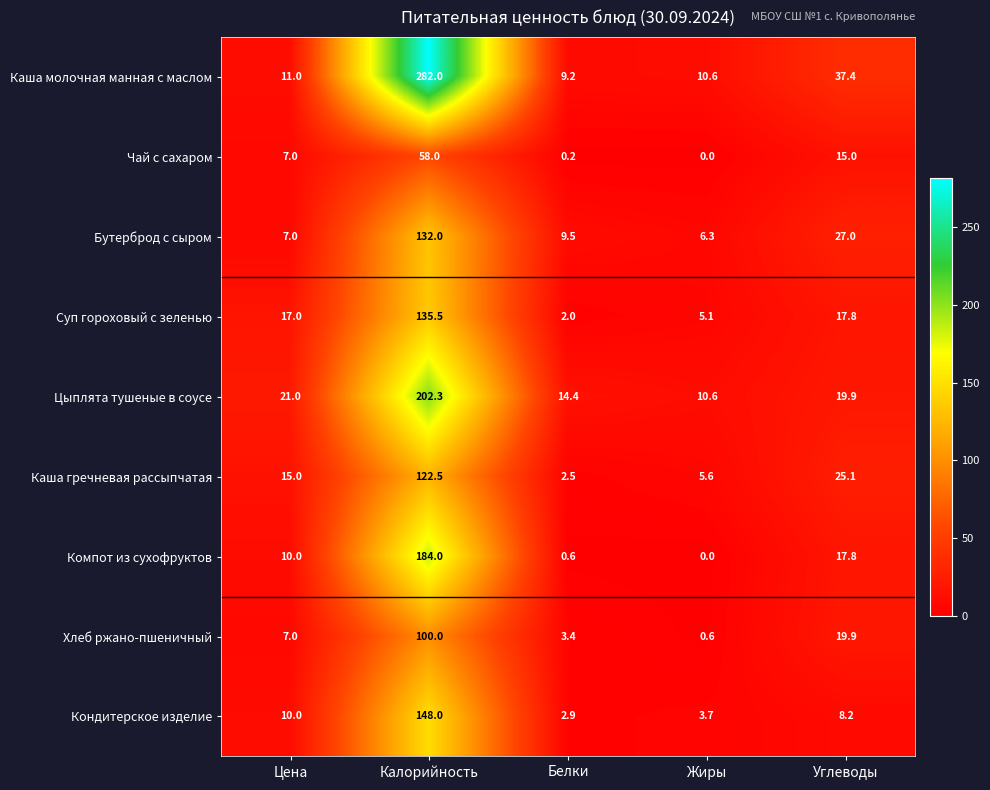

At which category is the sum across all series the highest?

Калорийность